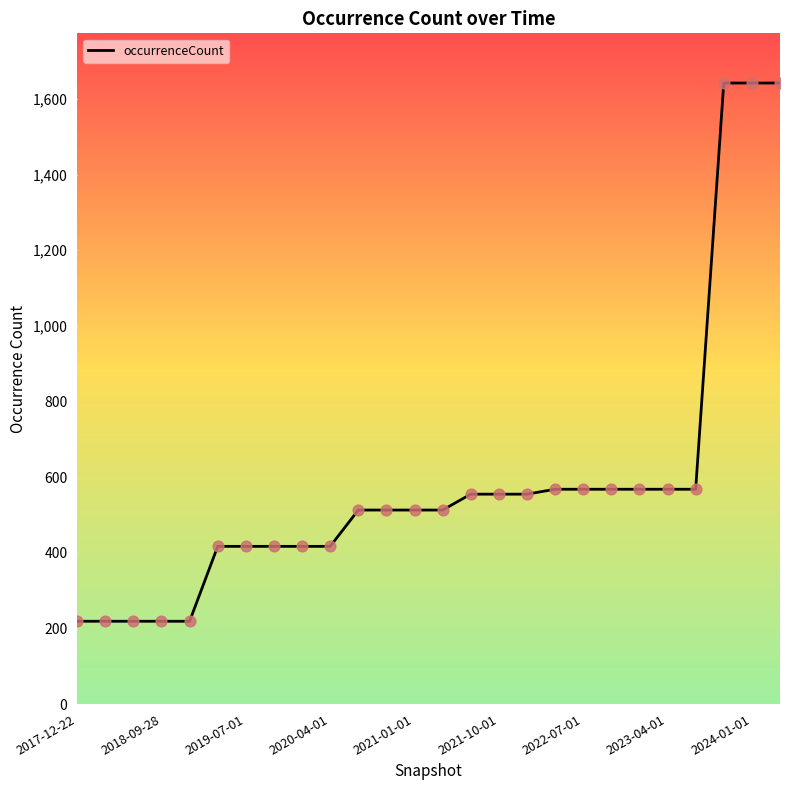

What is the minimum value shown in the chart?

219